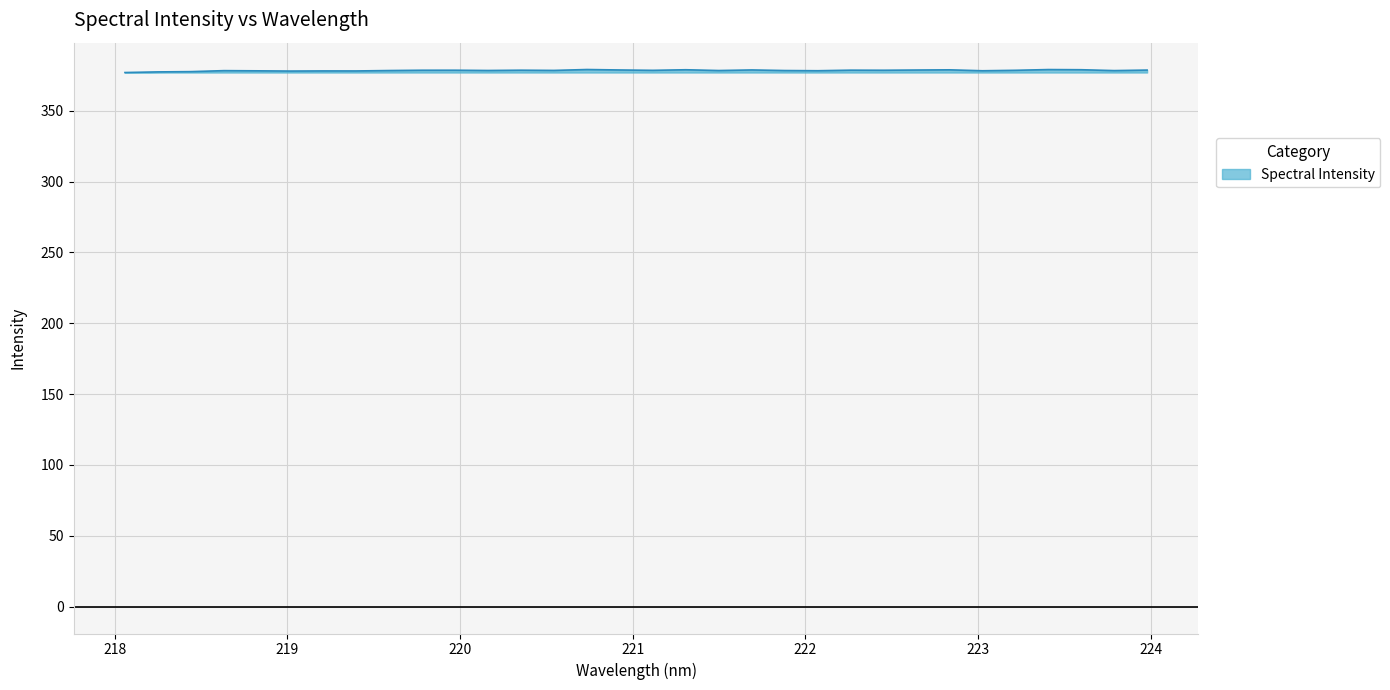

What is the minimum value shown in the chart?

376.9